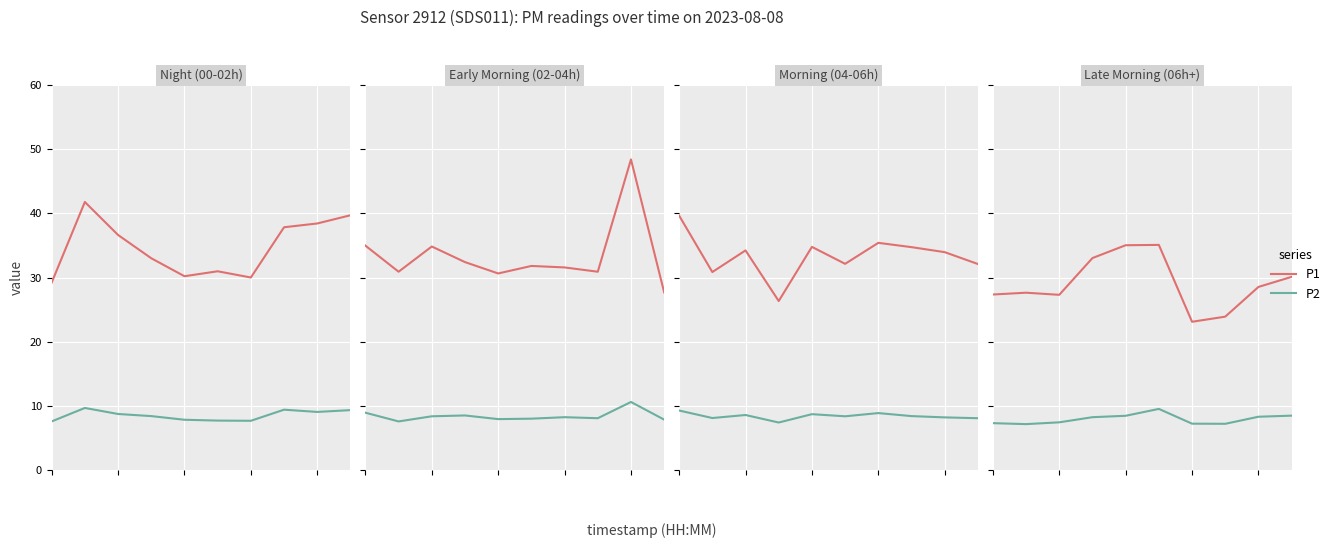

Is it true that P1 equals 27.3 at 2?

True